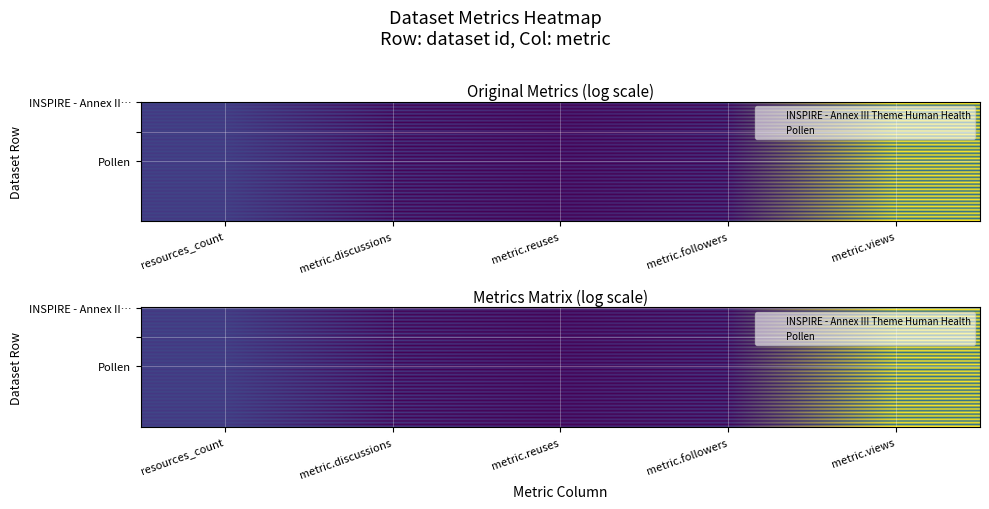

What is the greatest value displayed?

6.9